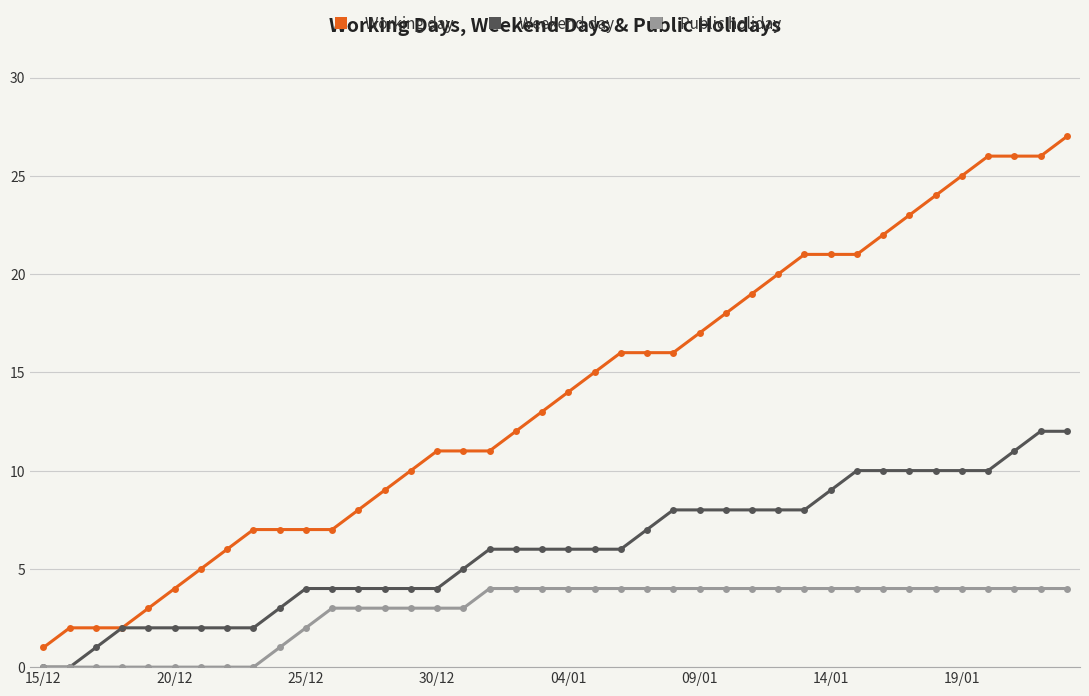

What is the average value of the Weekend day series?

6